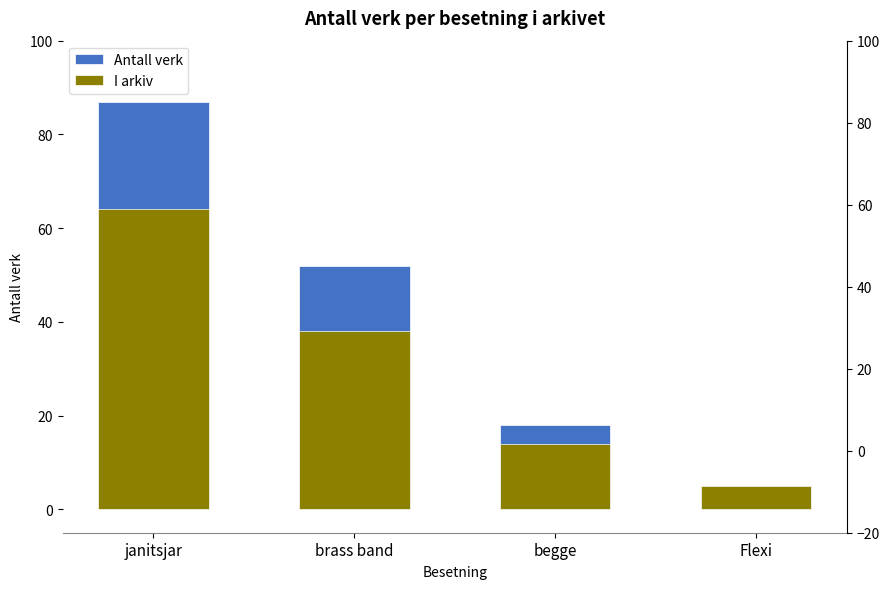

Between janitsjar and Flexi, which is larger?

janitsjar